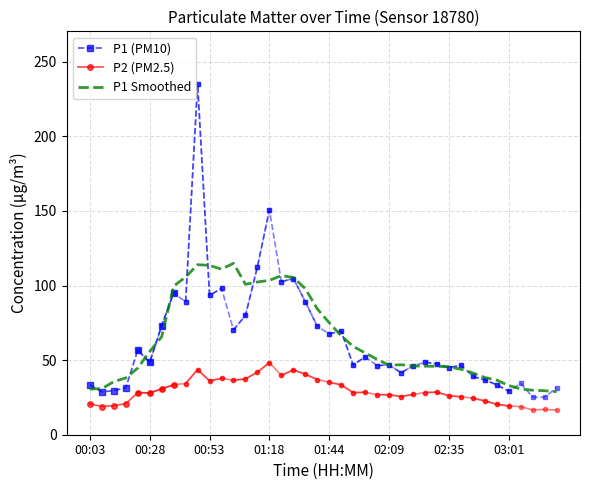

Reading left to right, transcribe all the data shown in this chart.

P1: 00:03=33.5	00:08=28.7	00:13=29.6	00:18=31.4	00:23=56.7	00:28=48.5	00:33=73.1	00:38=95.1	00:43=89.0	00:48=235.1	00:53=93.4	00:58=98.1	01:03=70.3	01:08=79.9	01:13=112.7	01:18=150.7	01:24=102.5	01:29=104.7	01:34=89.2	01:39=72.6	01:44=67.7	01:49=69.4	01:54=46.7	01:59=52.2	02:04=46.3	02:09=46.8	02:14=41.5	02:19=46.1	02:25=48.6	02:30=47.5	02:35=45.0	02:40=46.5	02:45=39.2	02:51=36.6	02:56=33.5	03:01=29.1	03:06=34.4	03:11=25.1	03:17=25.1	03:22=31.6
P2: 00:03=20.7	00:08=18.9	00:13=19.5	00:18=20.8	00:23=28.2	00:28=28.0	00:33=30.7	00:38=33.5	00:43=34.3	00:48=43.7	00:53=36.1	00:58=37.8	01:03=36.5	01:08=37.4	01:13=41.9	01:18=48.3	01:24=39.7	01:29=43.5	01:34=40.6	01:39=37.0	01:44=35.2	01:49=33.4	01:54=28.2	01:59=28.4	02:04=26.8	02:09=26.8	02:14=25.6	02:19=27.0	02:25=28.3	02:30=28.5	02:35=26.2	02:40=25.4	02:45=24.5	02:51=22.7	02:56=20.4	03:01=19.3	03:06=18.8	03:11=16.6	03:17=17.0	03:22=16.5